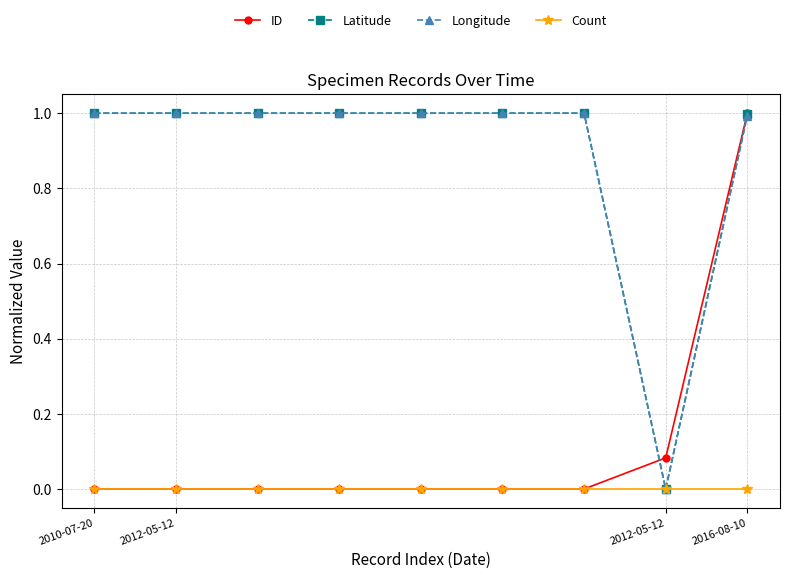

How many positive values does the Latitude series have?

8